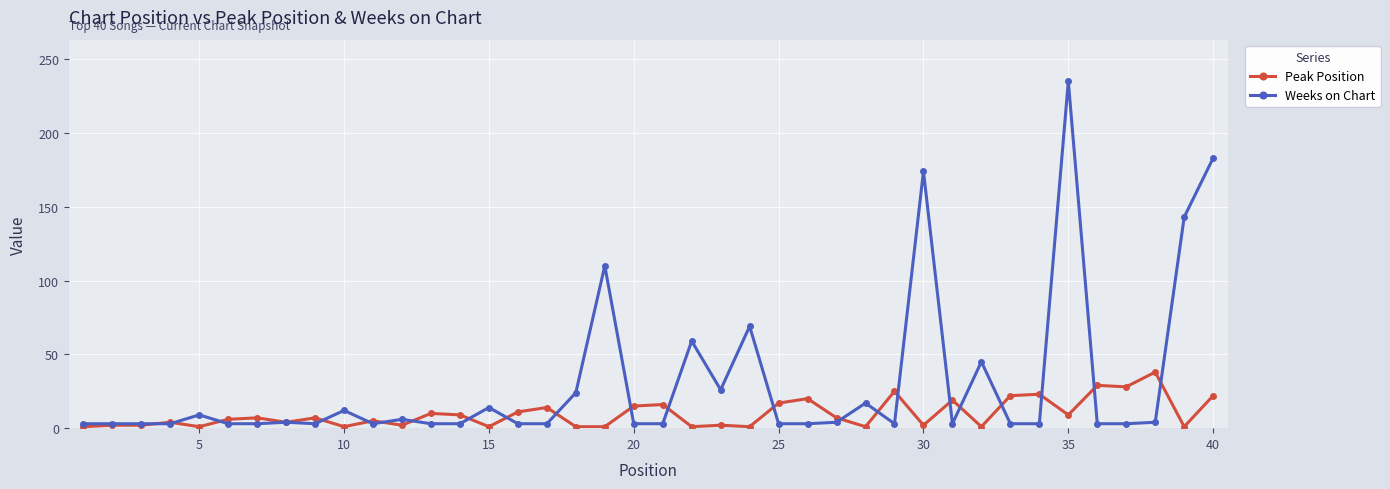

What is the maximum value for Peak Position?

38